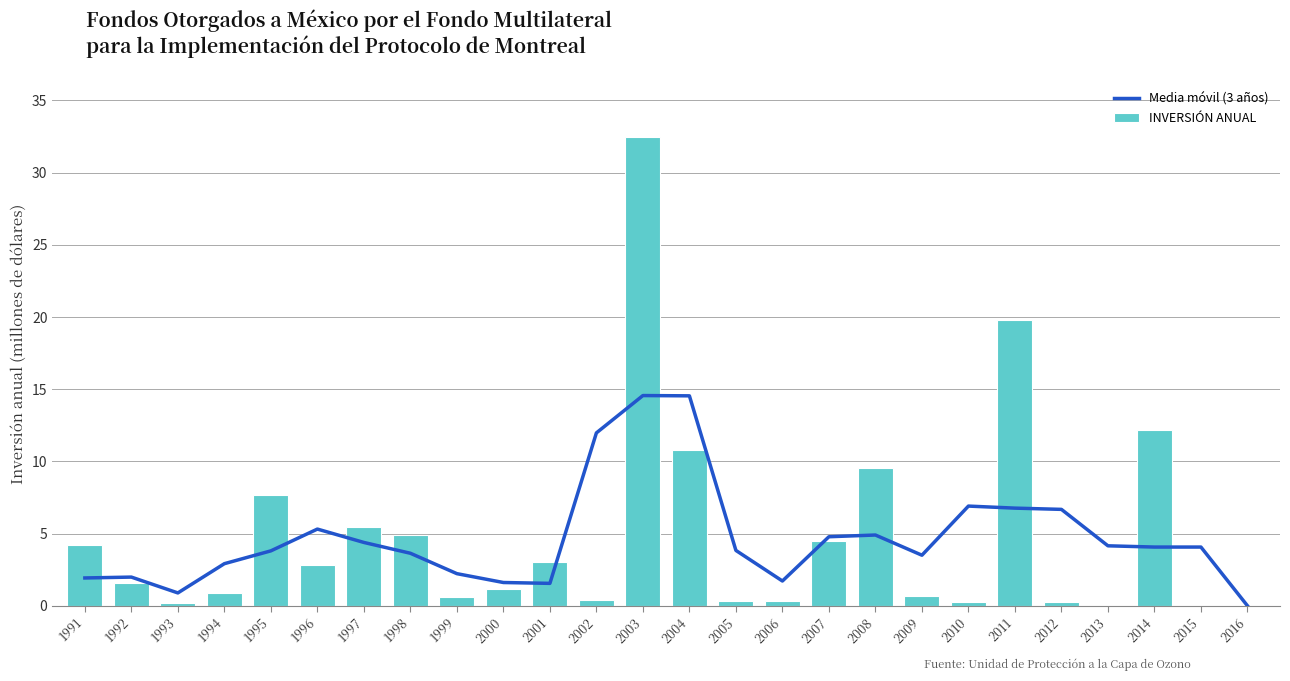

Is the value of INVERSIÓN ANUAL at 2010 greater than the value of Media móvil (3 años) at 1997?

No